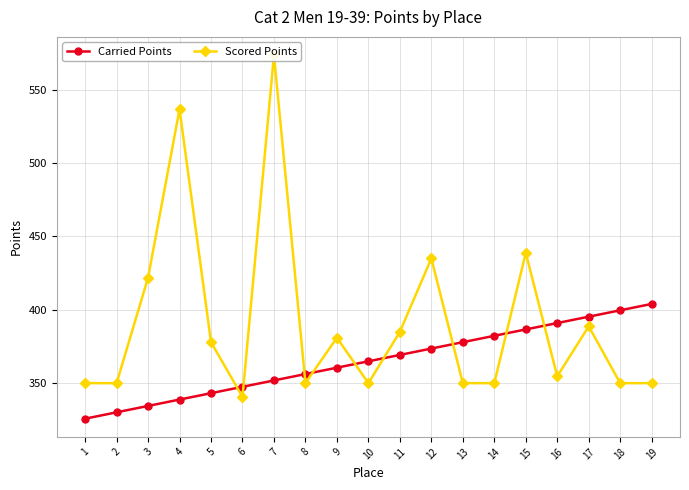

What is the lowest value of the Scored Points series?

340.6